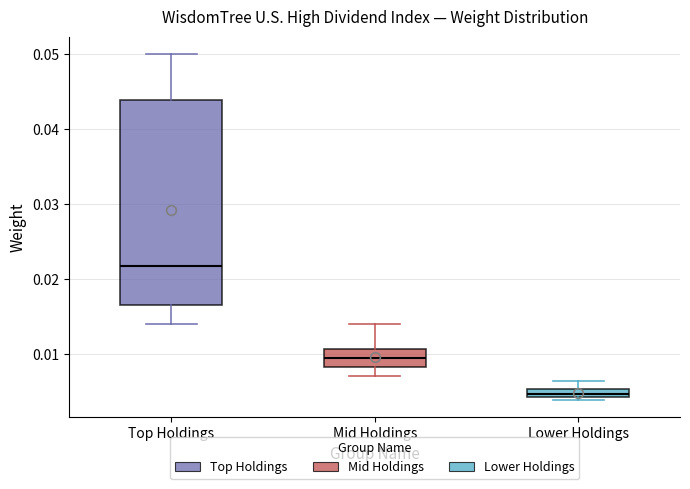

Which box has the lowest median line?

Lower Holdings